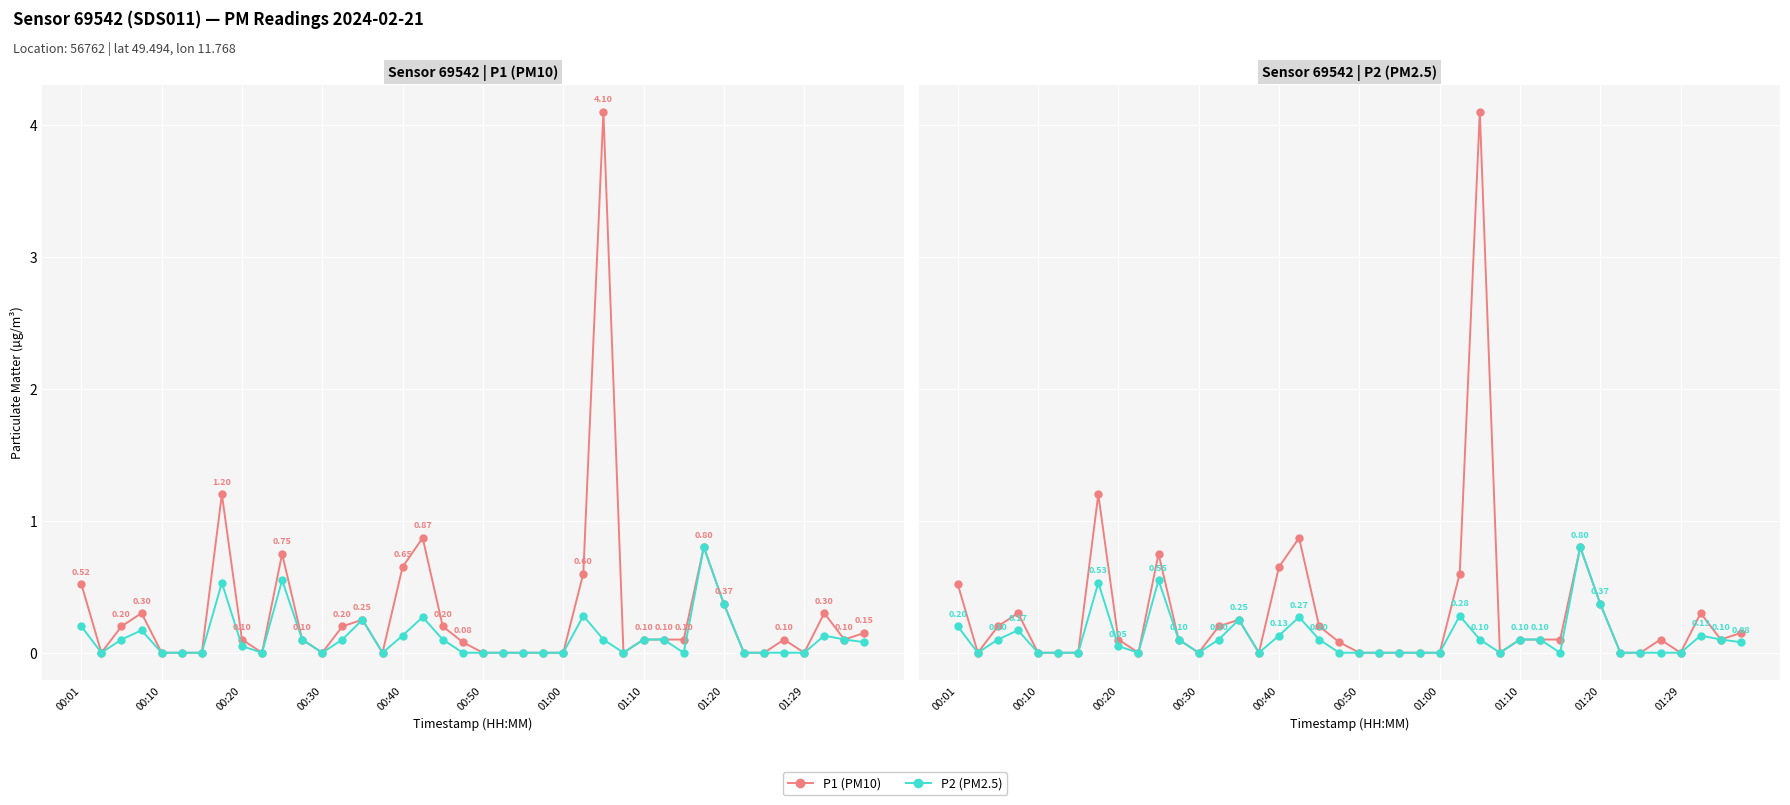

How many lines are shown in the chart?

2